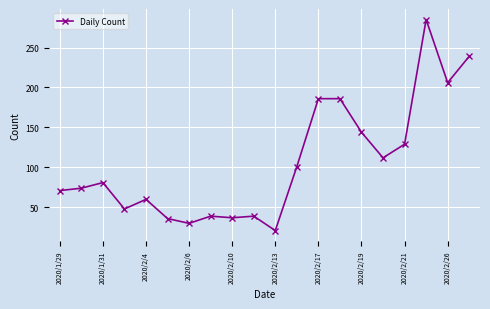

What is the difference between the second highest and minimum values?

218